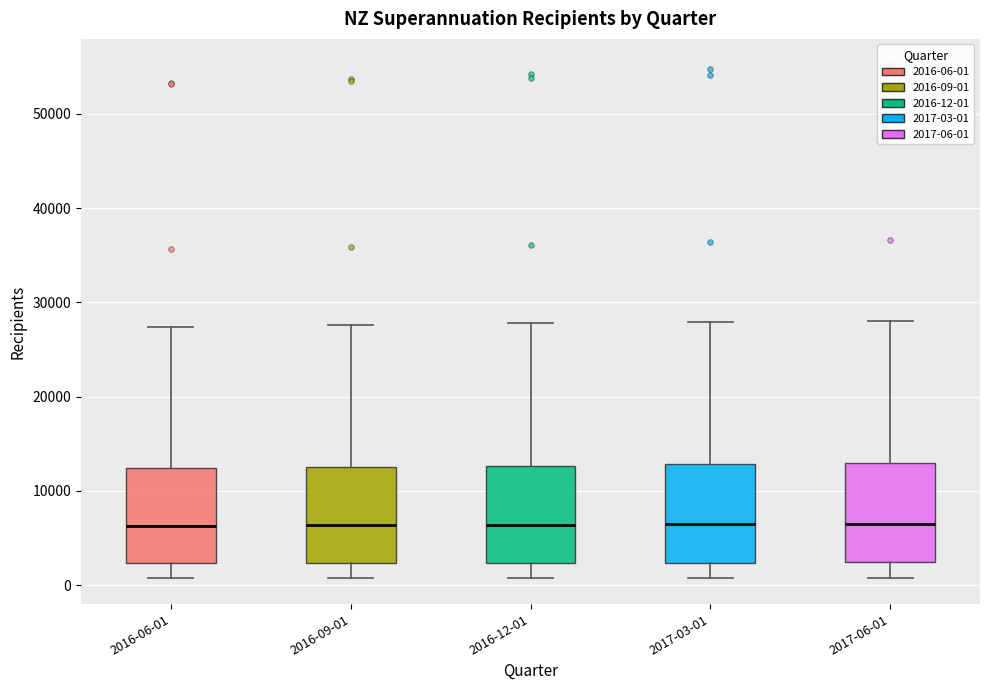

Reading left to right, transcribe this box plot: for each box, give where its median line is, the range the box spans, and where its two whiskers end, as read against the y-axis. The values are not printed on the chart, so give them approximately, as read against the axis.

2016-06-01: median 6000, box 2000 to 12000, whiskers 1000 to 27000
2016-09-01: median 6000, box 2000 to 13000, whiskers 1000 to 28000
2016-12-01: median 6000, box 2000 to 13000, whiskers 1000 to 28000
2017-03-01: median 6000, box 2000 to 13000, whiskers 1000 to 28000
2017-06-01: median 7000, box 2000 to 13000, whiskers 1000 to 28000